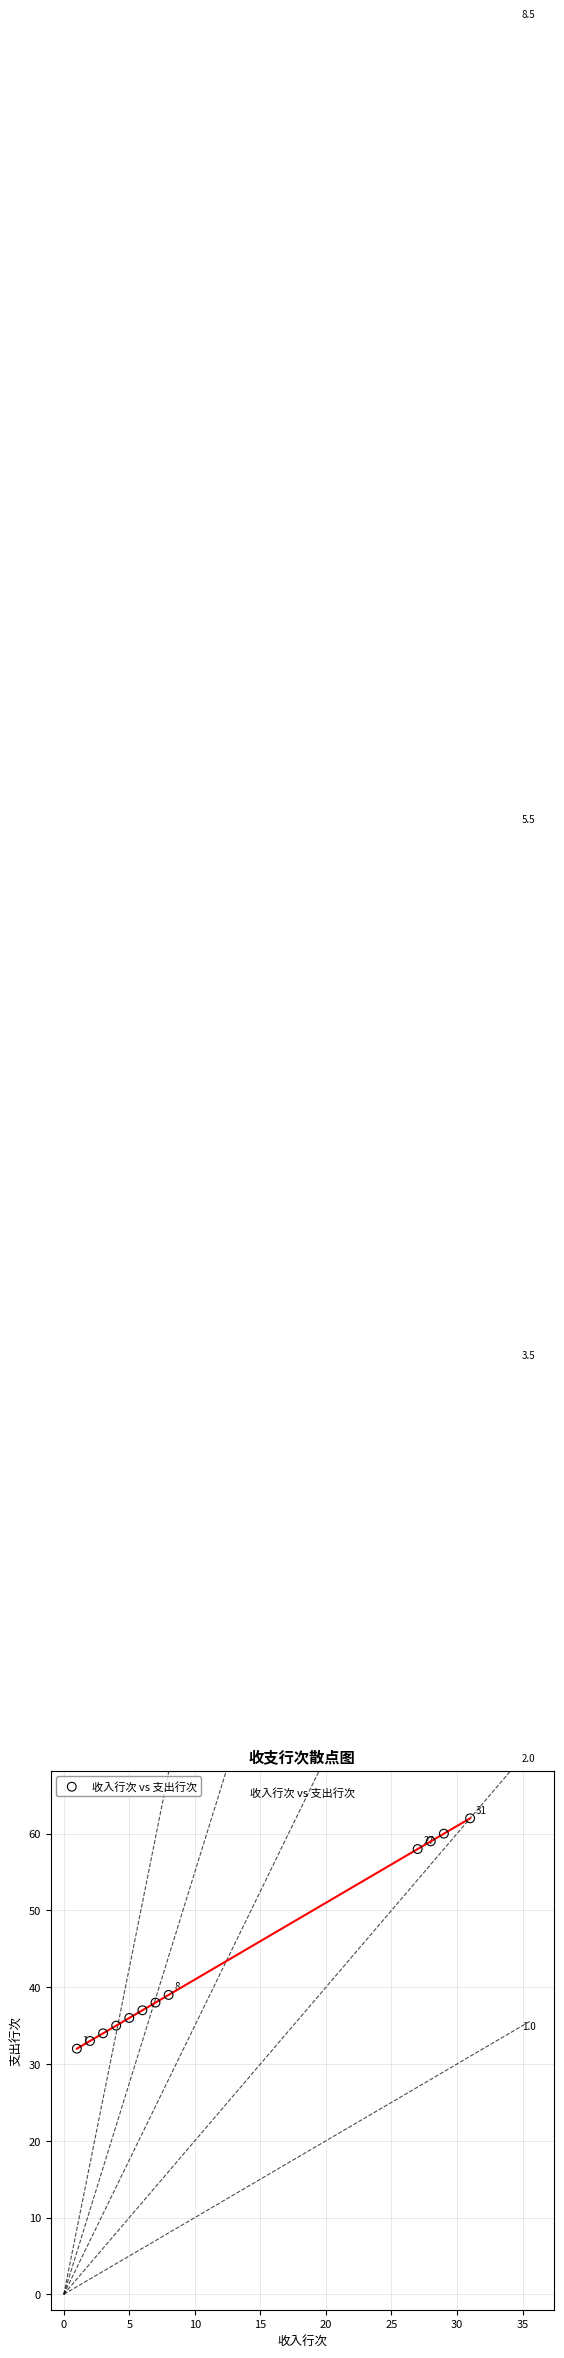

What Y value in the scatter plot is closest to 47?

39